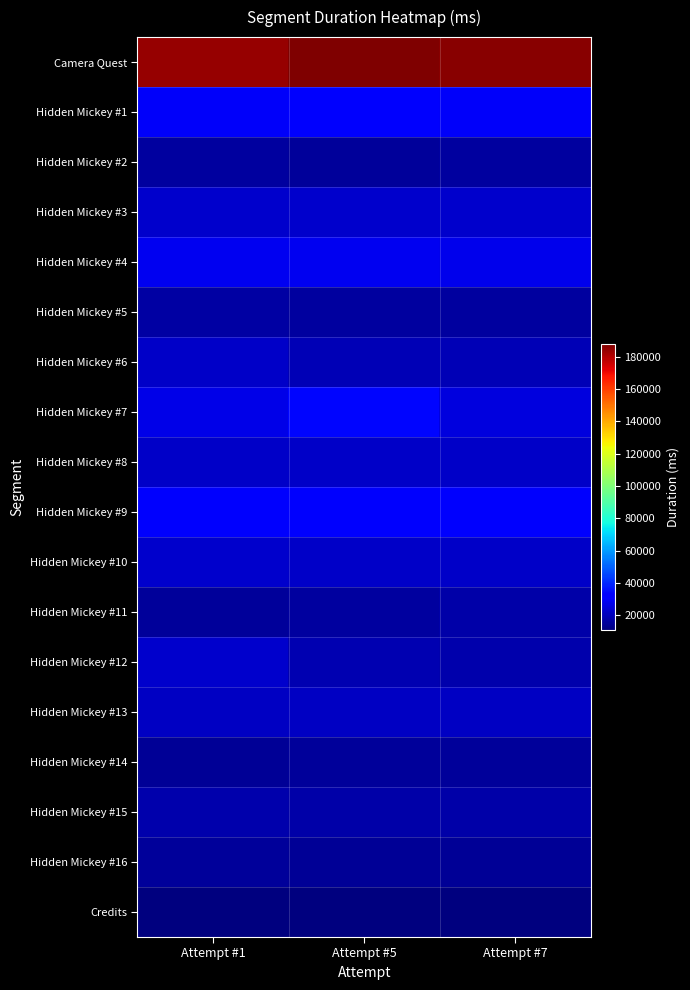

At how many categories does at least one series exceed 103266?

3